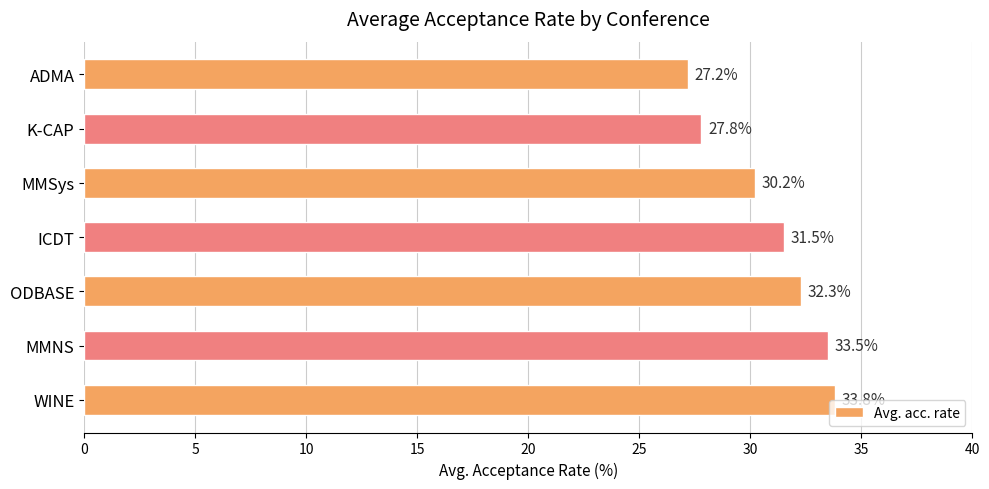

What is the smallest value displayed?

27.2